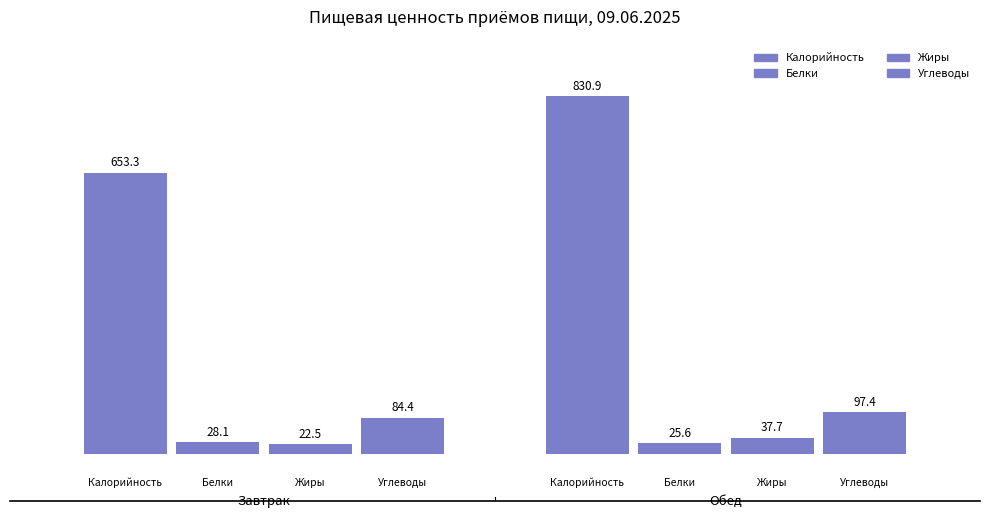

How many categories are shown in the chart?

2